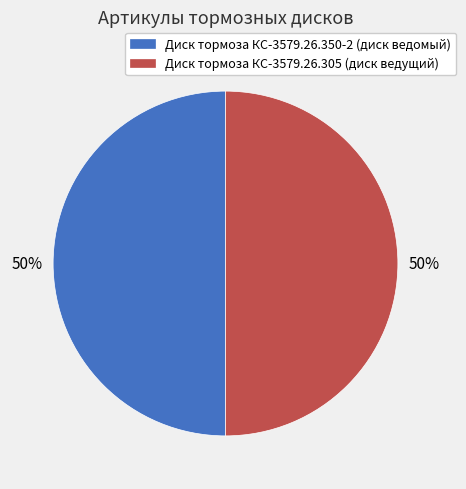

Count the number of slices in the pie.

2